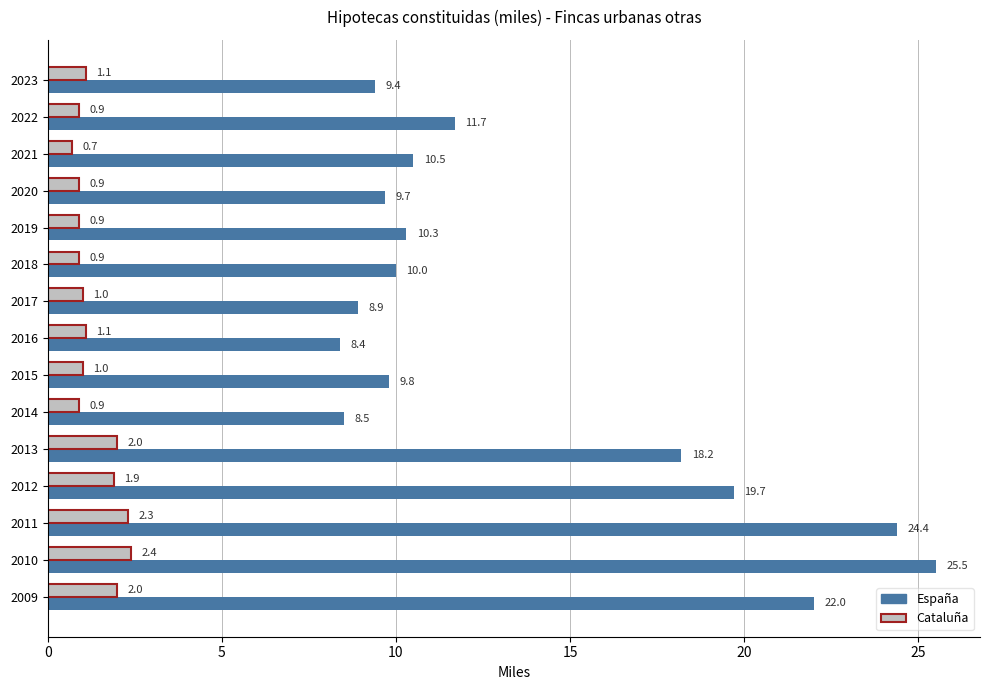

List the labels in order of España value, smallest first.

2016, 2014, 2017, 2023, 2020, 2015, 2018, 2019, 2021, 2022, 2013, 2012, 2009, 2011, 2010